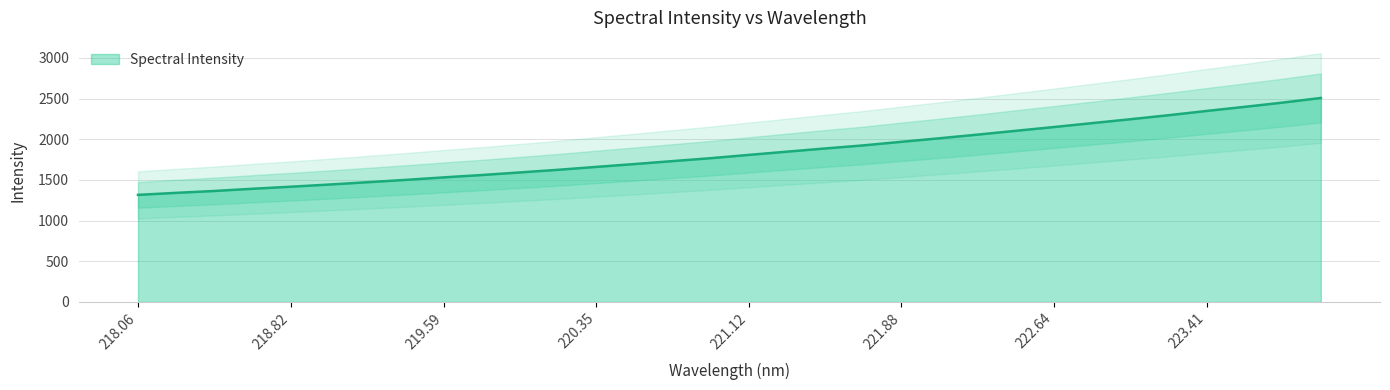

Between 220.3533 and 218.2508, which is larger?

220.3533